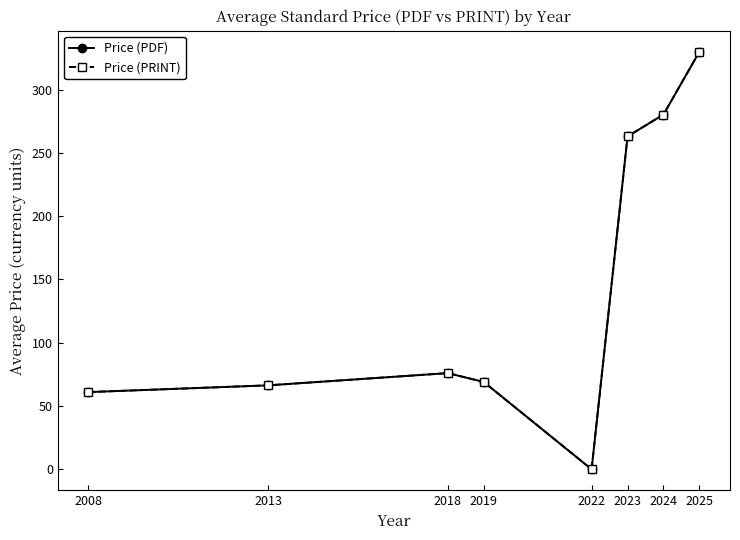

Does the chart have visible grid lines?

No